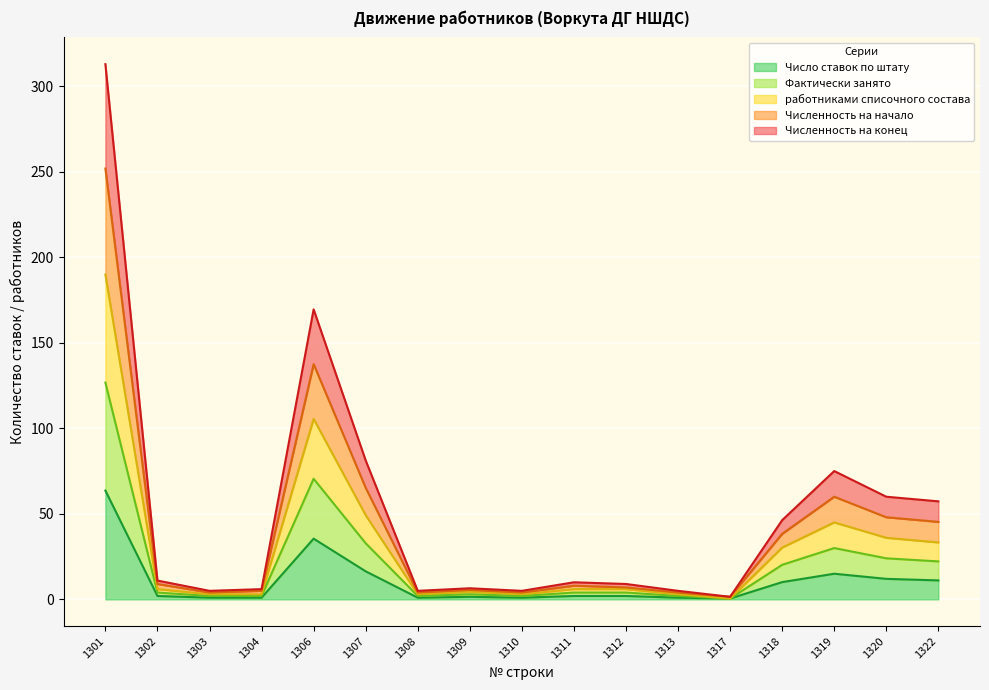

What is the approximate value of Число ставок по штату at 1308?

1.0